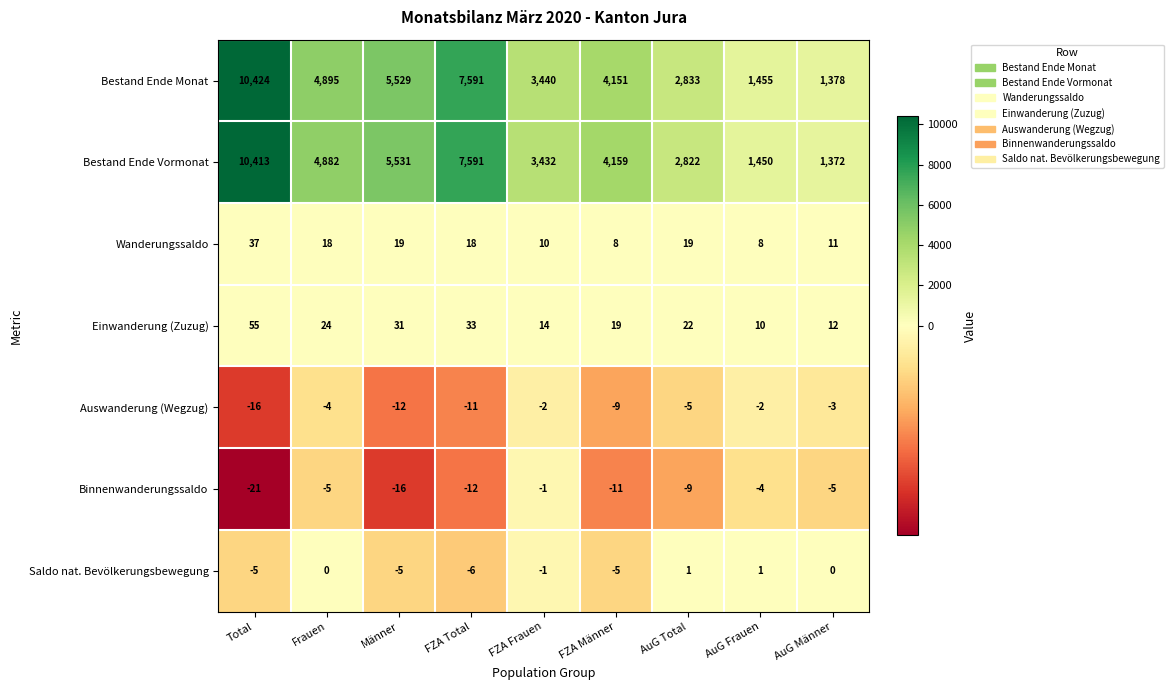

Where is Bestand Ende Monat nearest to the value 5901?

Männer